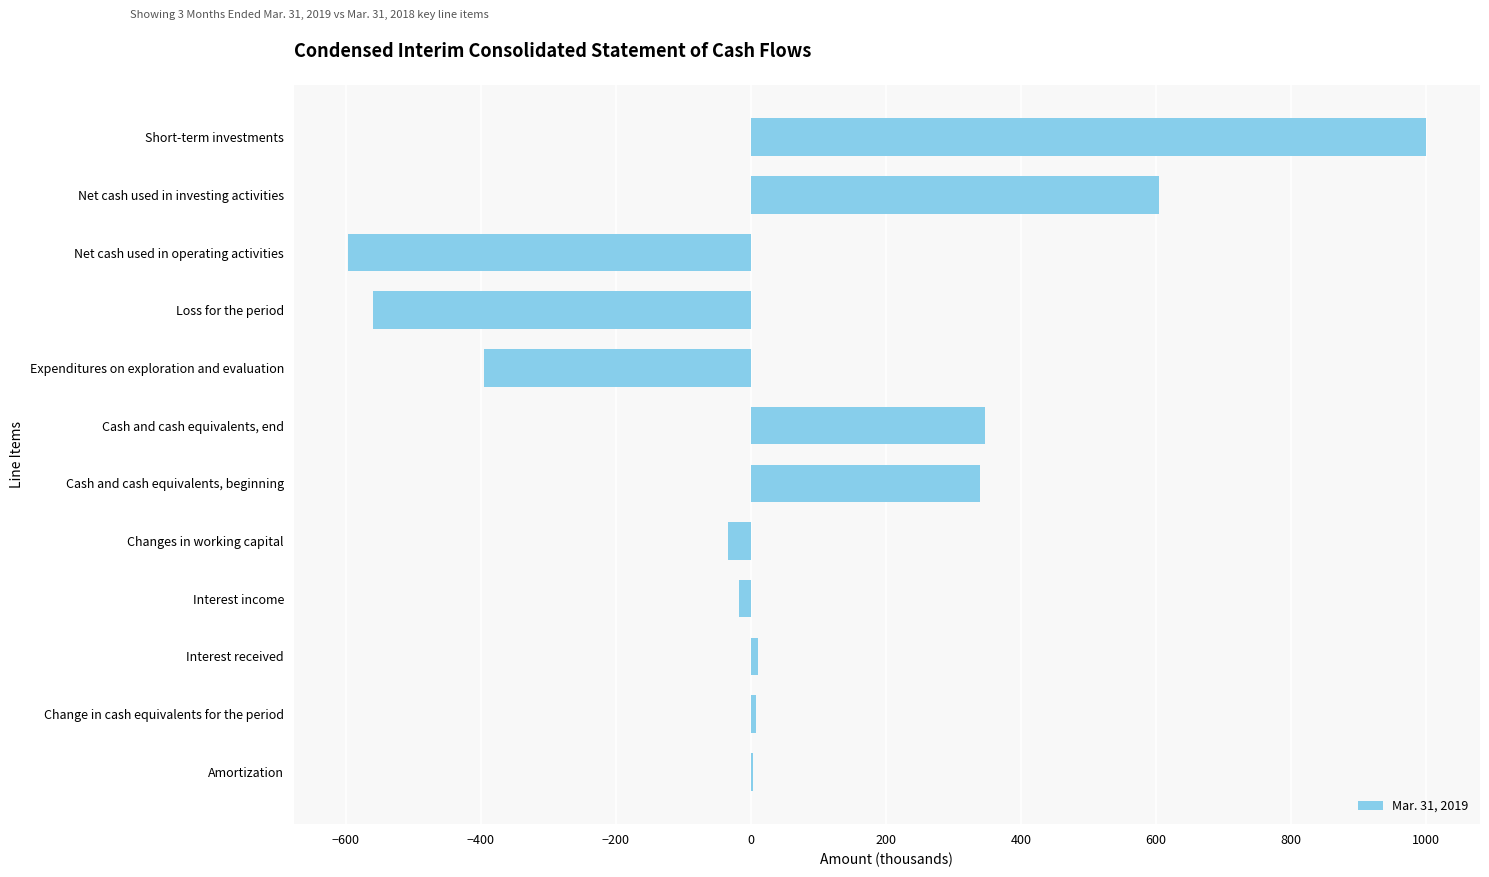

At which category does the chart reach its peak across all series?

Short-term investments